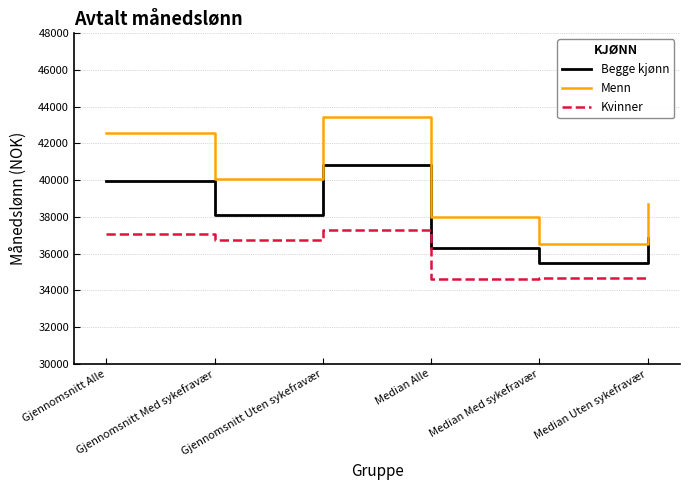

At which category is the sum across all series the highest?

Gjennomsnitt Uten sykefravær